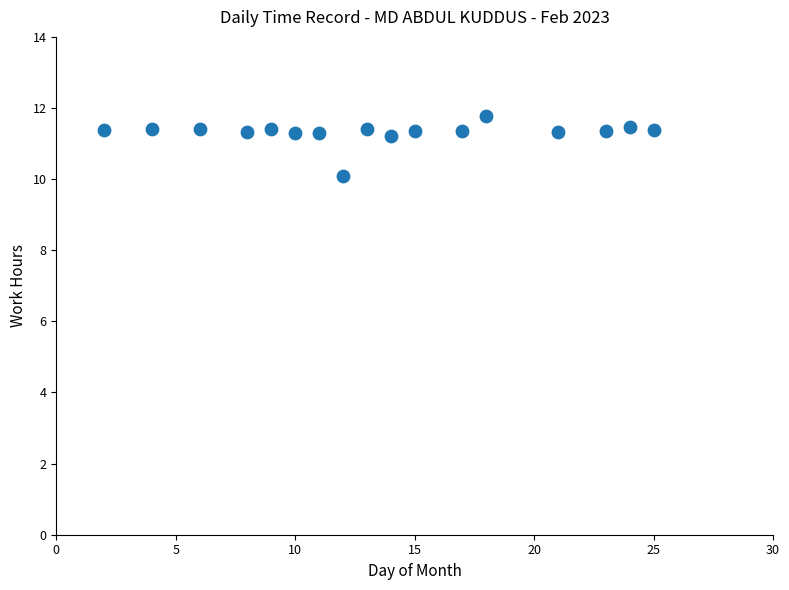

What is the range of X values (max minus min)?

23.0